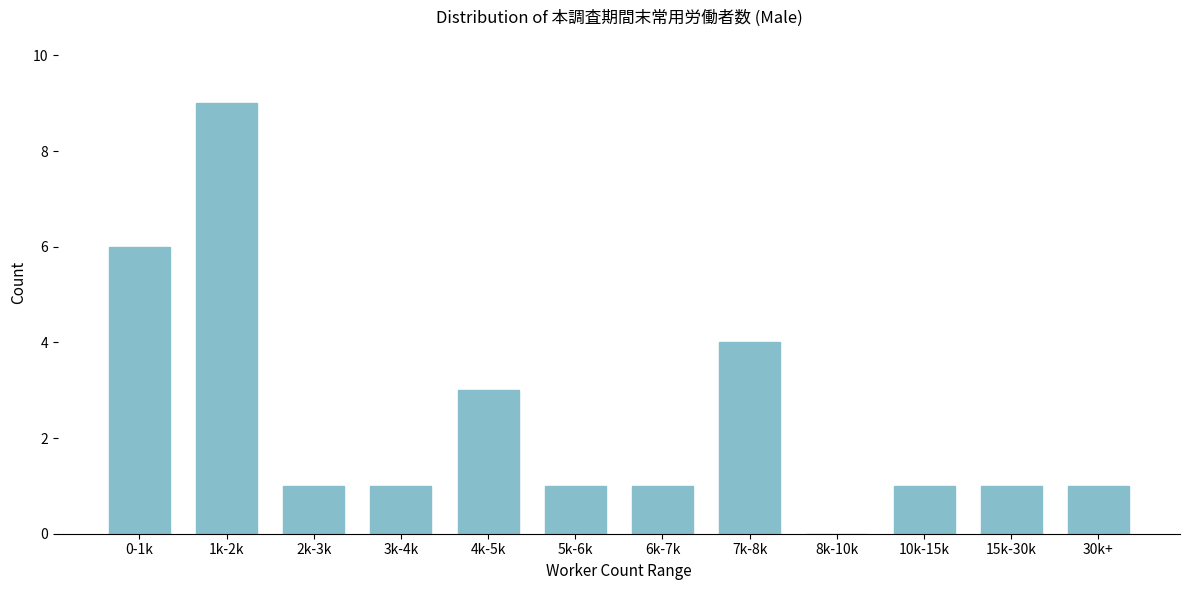

Reading left to right, extract all data points from this chart.

0-1k=6	1k-2k=9	2k-3k=1	3k-4k=1	4k-5k=3	5k-6k=1	6k-7k=1	7k-8k=4	8k-10k=0	10k-15k=1	15k-30k=1	30k+=1